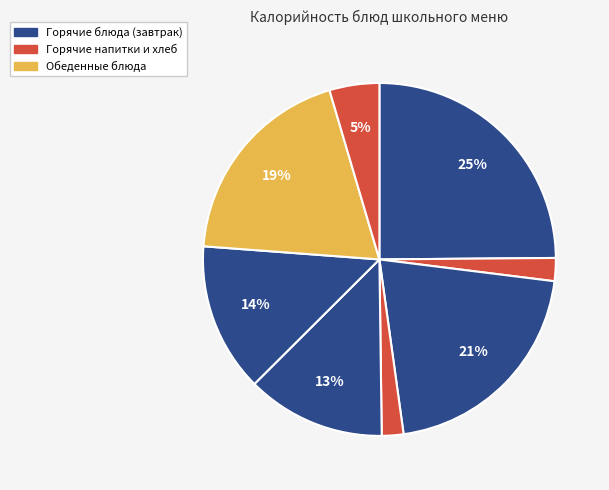

To the nearest percent, what is the difference between the largest and smallest slice percentages?

23%